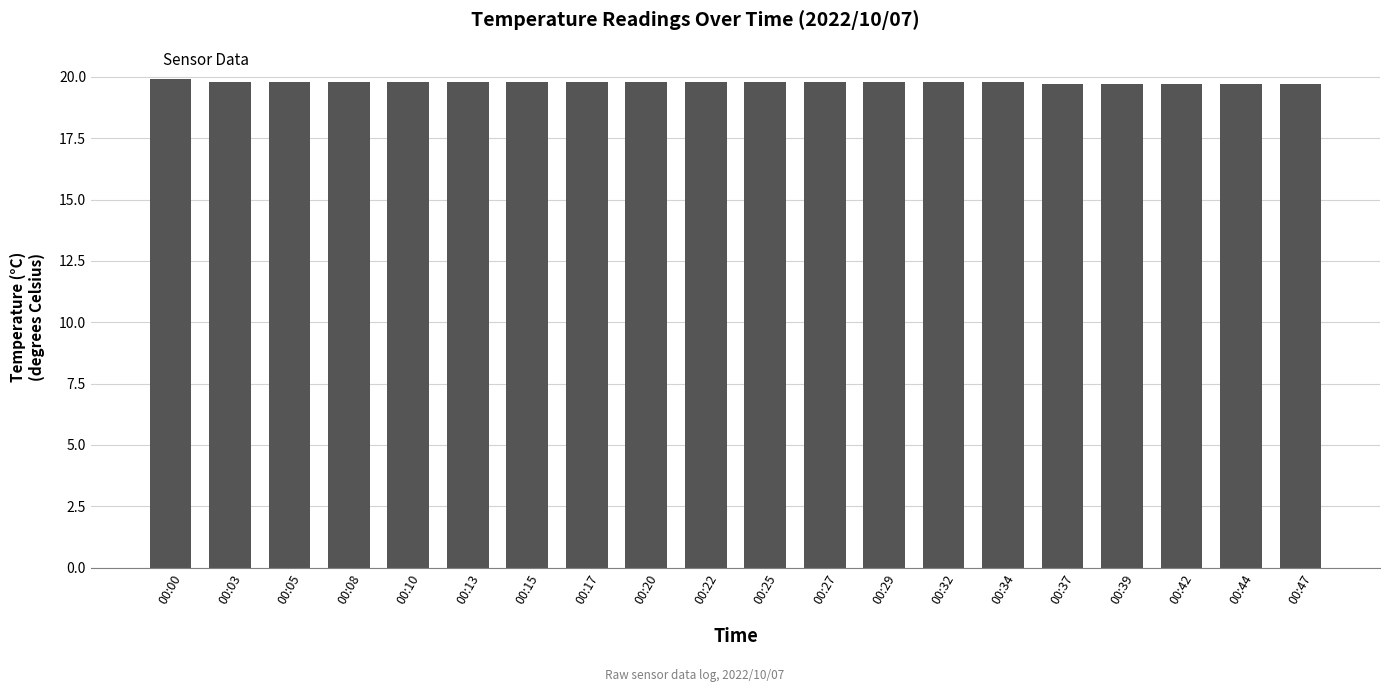

The value at 00:25 is 19.8. True or false?

True